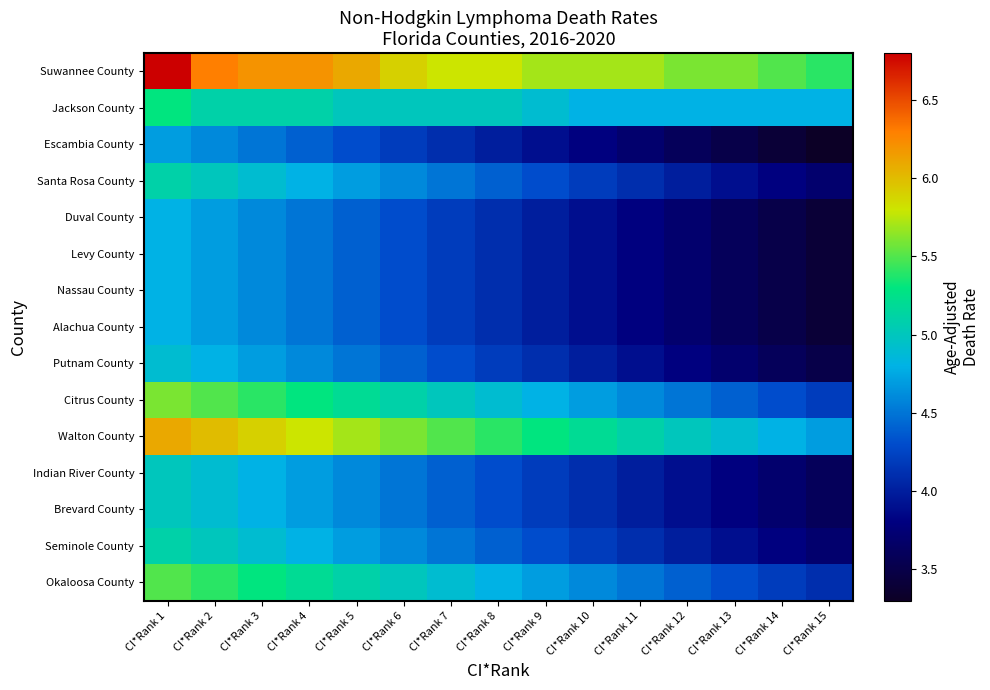

Rank the series at CI*Rank 11 from highest to lowest value.

Suwannee County, Walton County, Jackson County, Citrus County, Okaloosa County, Santa Rosa County, Seminole County, Indian River County, Brevard County, Putnam County, Duval County, Levy County, Nassau County, Alachua County, Escambia County